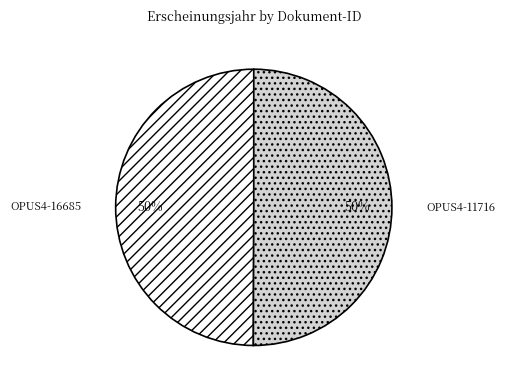

The OPUS4-11716 slice represents 44% of the pie. True or false?

False